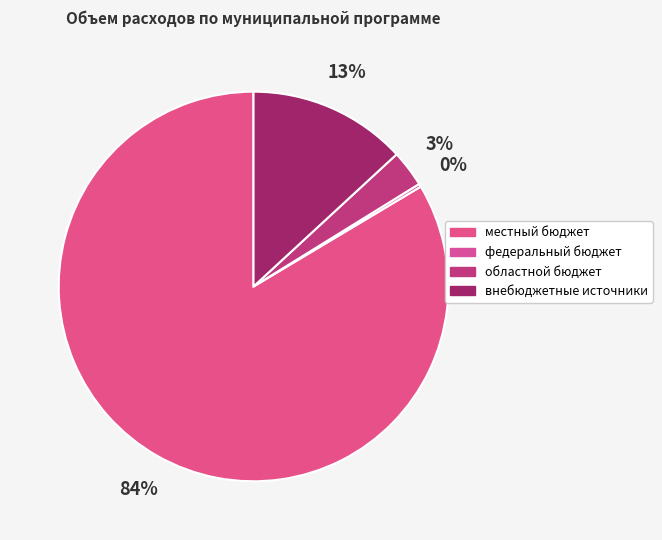

To the nearest percent, what percentage of the pie is местный бюджет?

84%